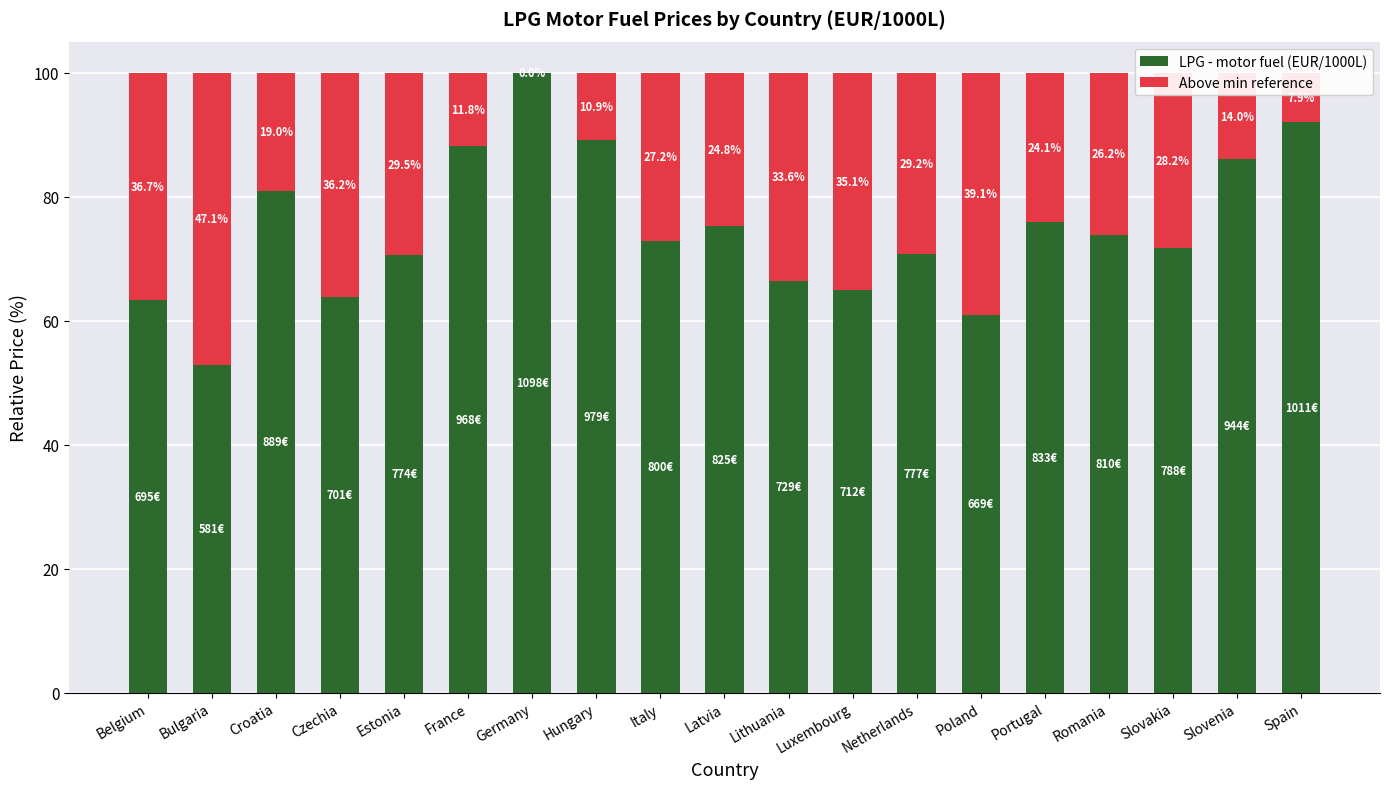

How many distinct data groups are displayed?

2